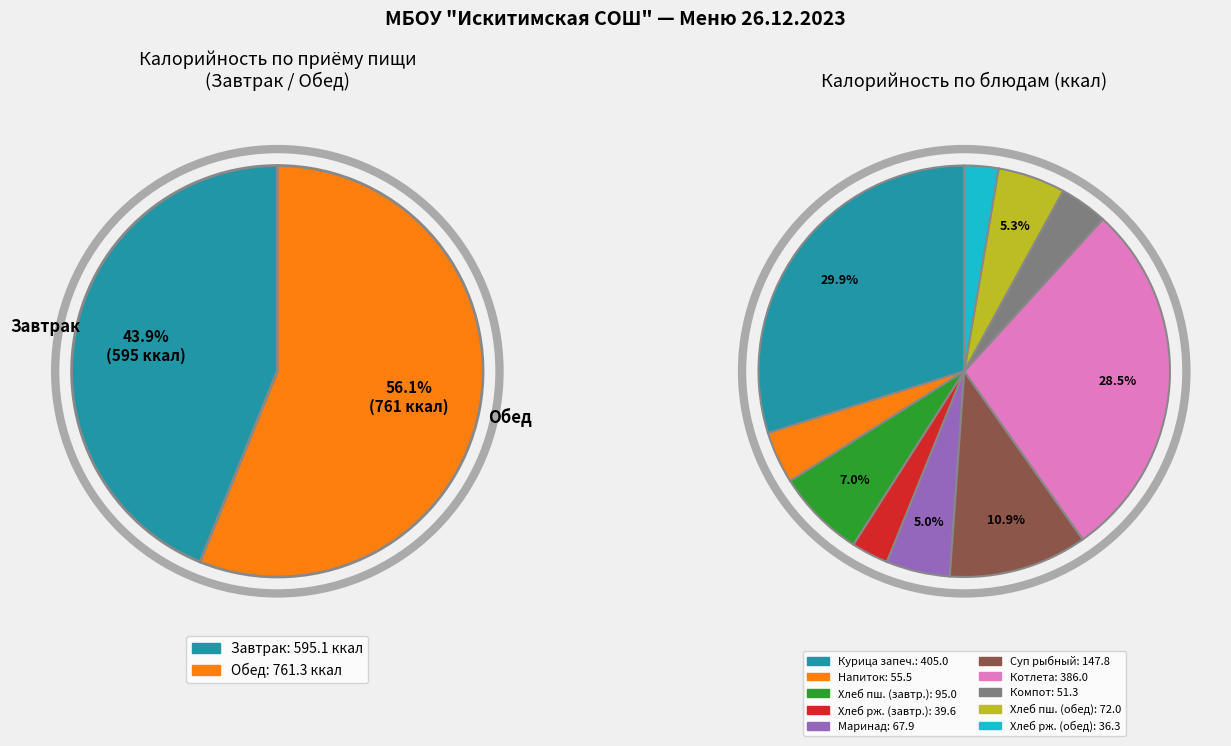

Is it true that Компот из смеси фруктов is 4% of the pie?

True